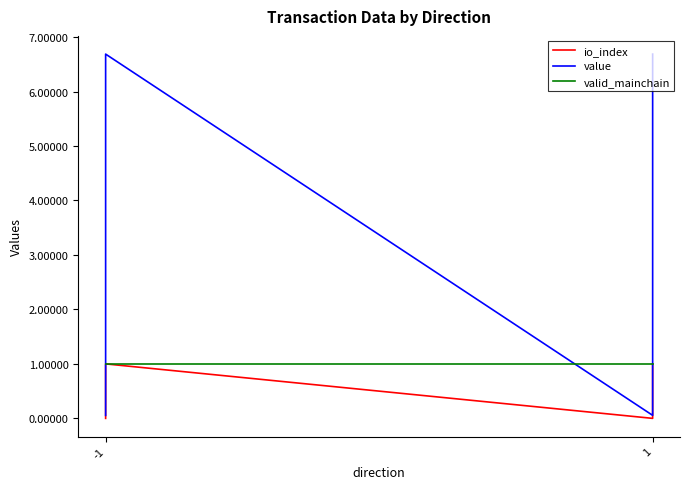

True or false: io_index and value intersect in this chart.

False